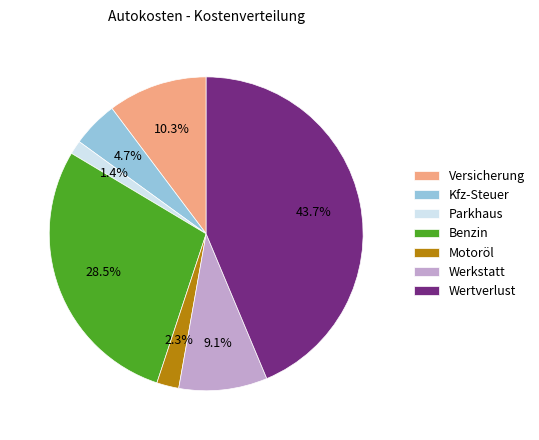

Which category has the smallest portion of the pie?

Parkhaus